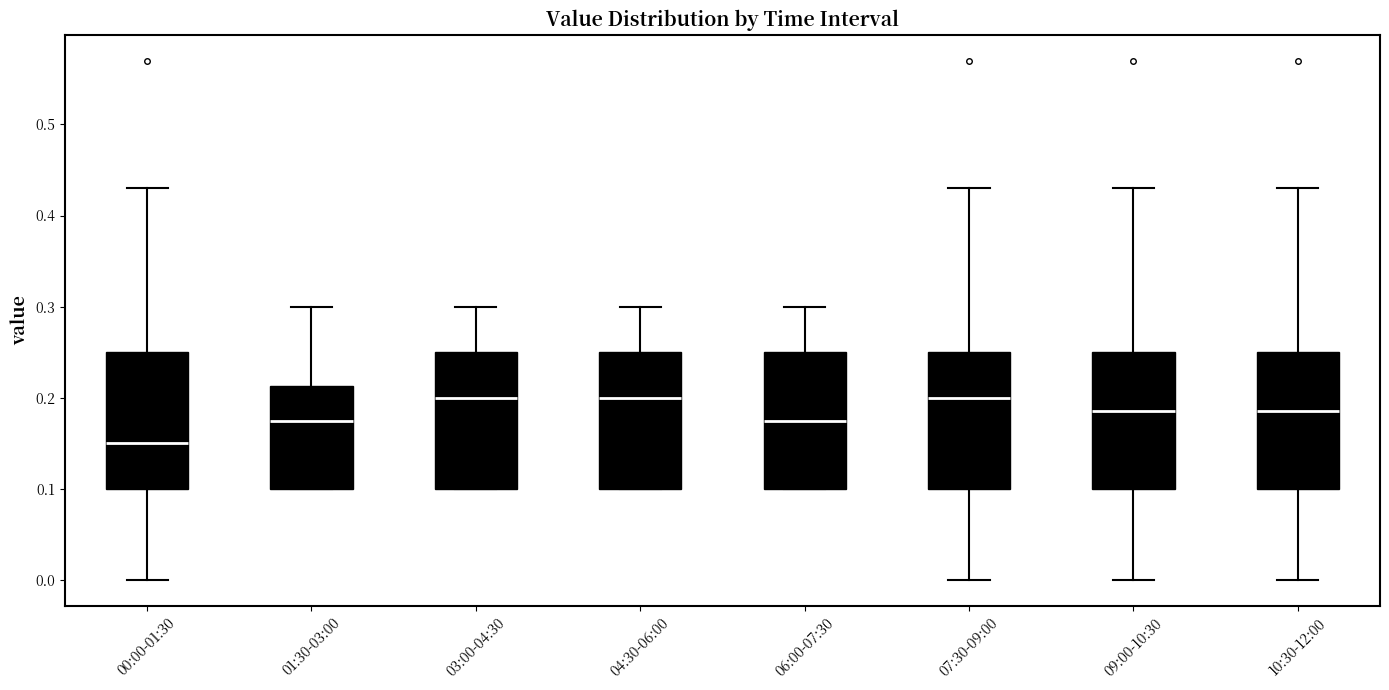

Reading left to right, transcribe this box plot: for each box, give where its median line is, the range the box spans, and where its two whiskers end, as read against the y-axis. The values are not printed on the chart, so give them approximately, as read against the axis.

00:00-01:30: median 0.15, box 0.10 to 0.25, whiskers 0.00 to 0.43
01:30-03:00: median 0.18, box 0.10 to 0.21, whiskers 0.10 to 0.30
03:00-04:30: median 0.20, box 0.10 to 0.25, whiskers 0.10 to 0.30
04:30-06:00: median 0.20, box 0.10 to 0.25, whiskers 0.10 to 0.30
06:00-07:30: median 0.18, box 0.10 to 0.25, whiskers 0.10 to 0.30
07:30-09:00: median 0.20, box 0.10 to 0.25, whiskers 0.00 to 0.43
09:00-10:30: median 0.19, box 0.10 to 0.25, whiskers 0.00 to 0.43
10:30-12:00: median 0.19, box 0.10 to 0.25, whiskers 0.00 to 0.43